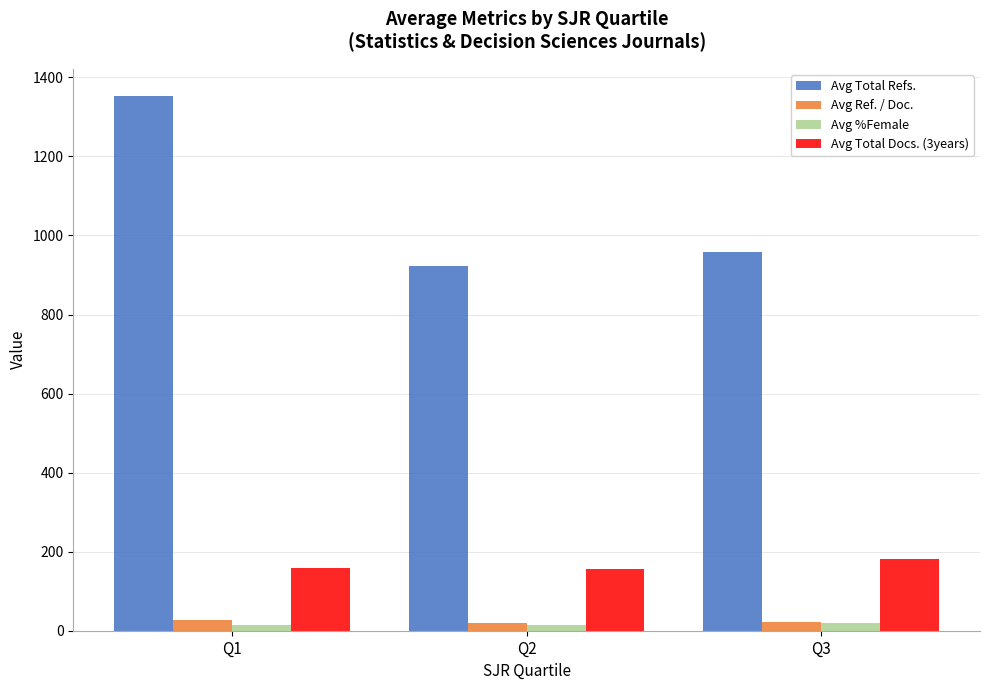

What is the minimum value shown in the chart?

13.7